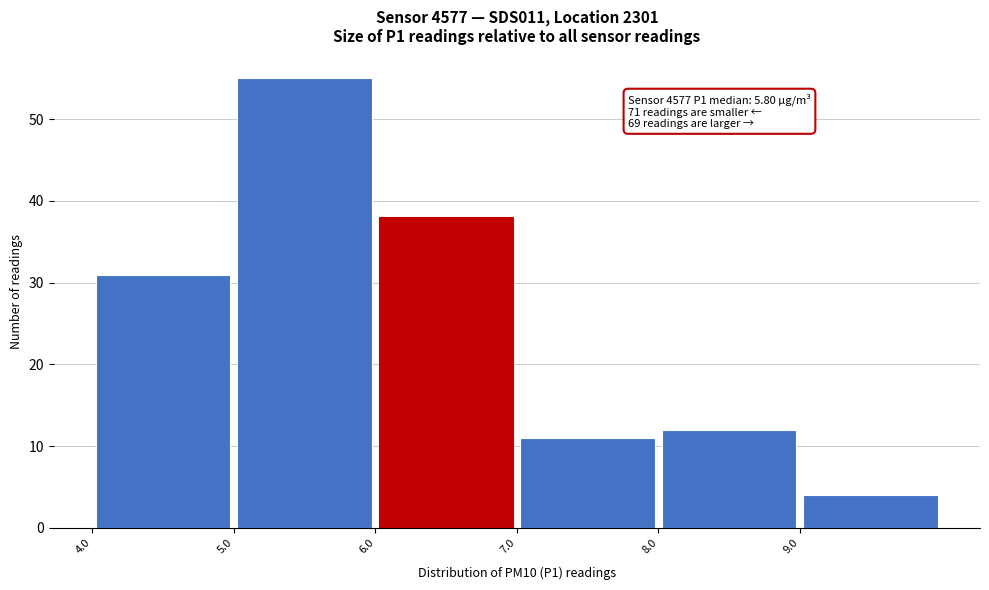

Over which range of the x-axis is the bar tallest?

5 to 6